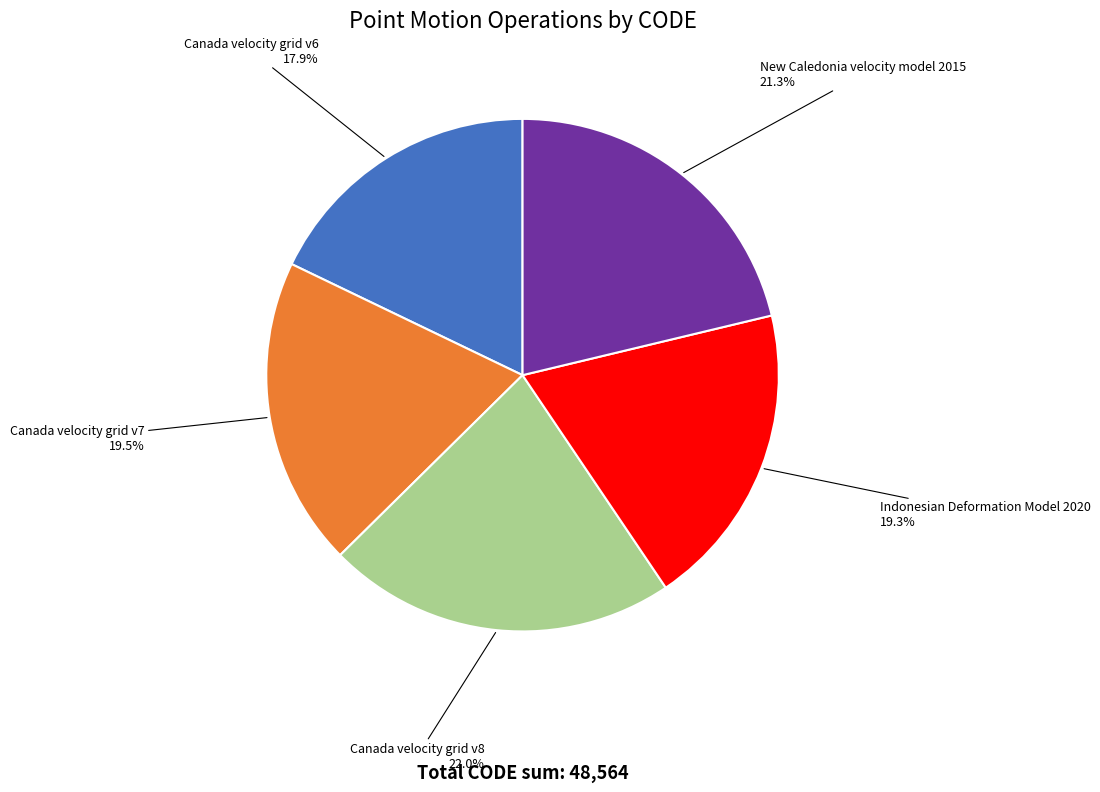

To the nearest percent, what percentage of the pie is New Caledonia velocity model 2015?

21%